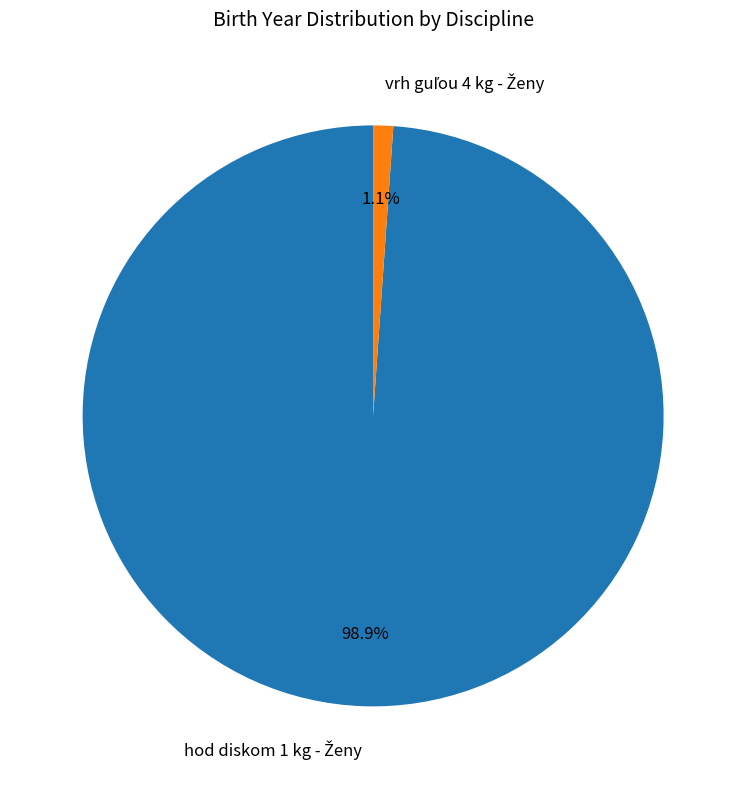

Is there any slice that represents more than half of the pie?

Yes